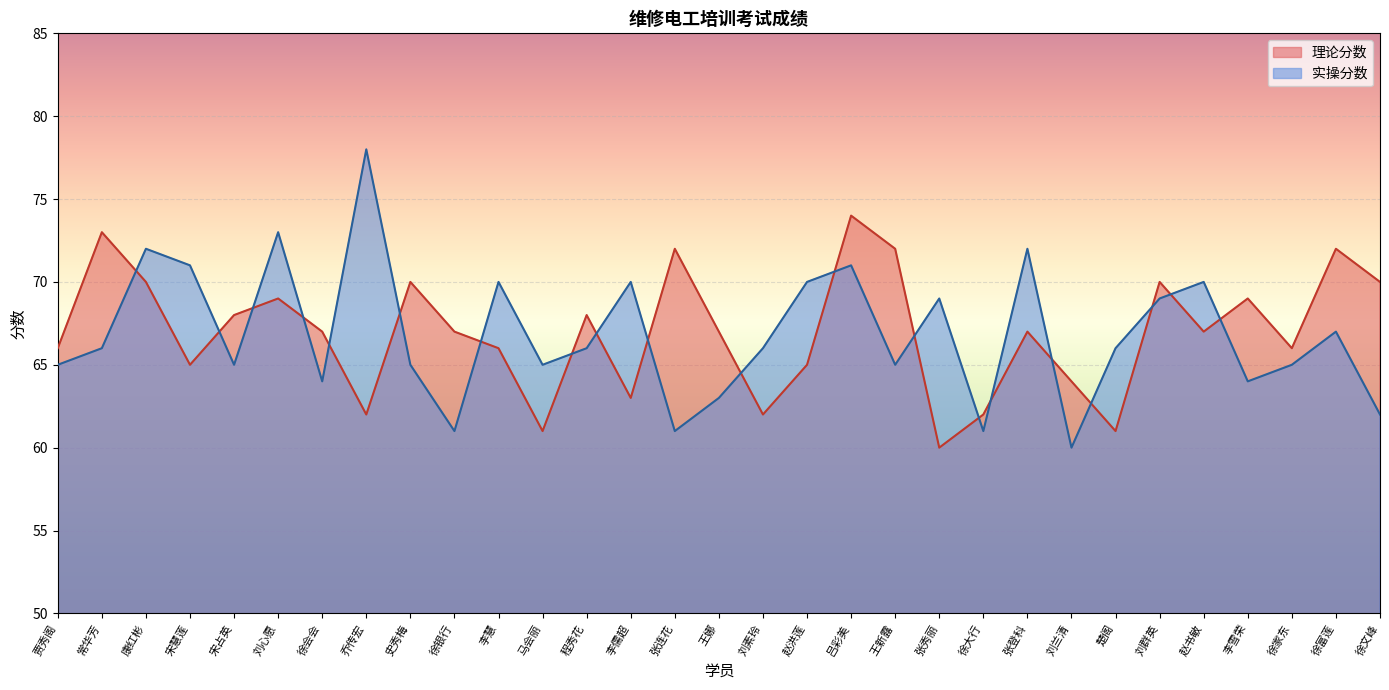

What is the average value of the 实操分数 series?

67